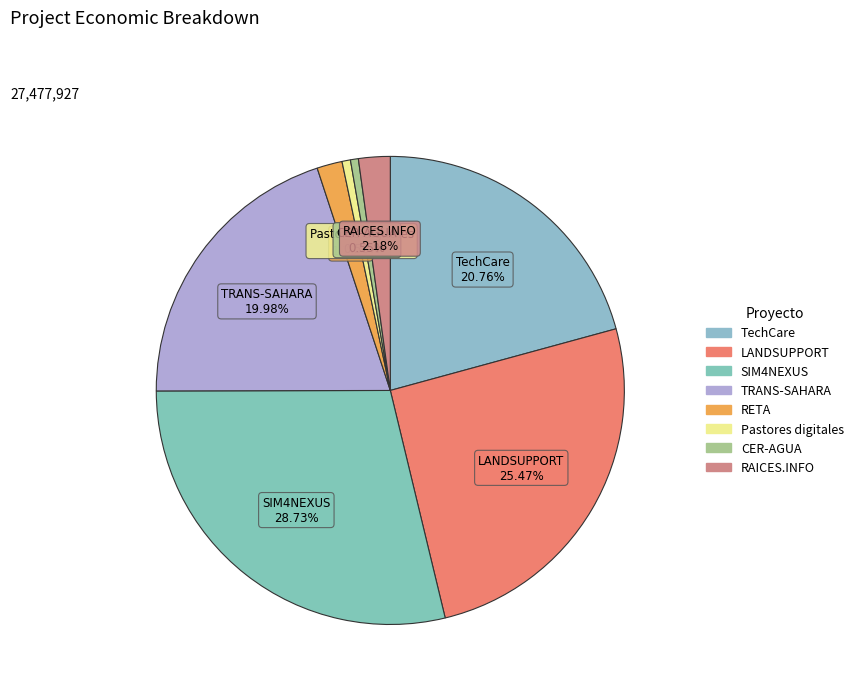

To the nearest percent, what portion does RETA represent?

2%